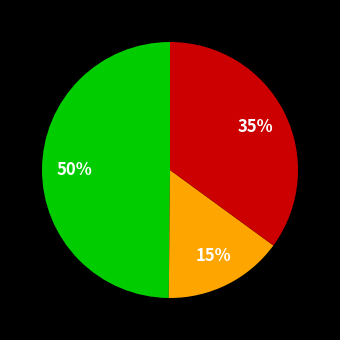

Does any single category account for the majority?

No